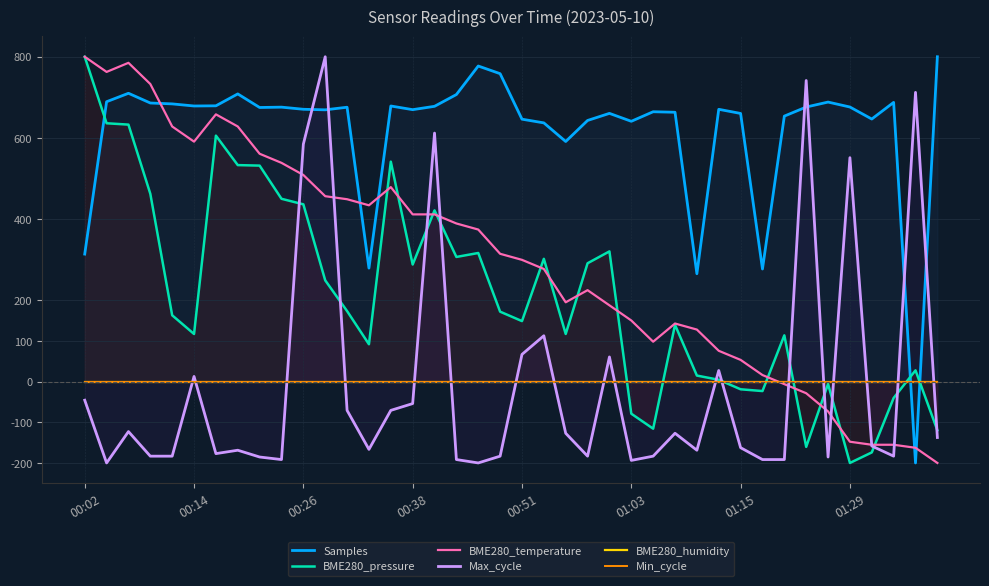

How many negative values does the BME280_temperature series have?

8